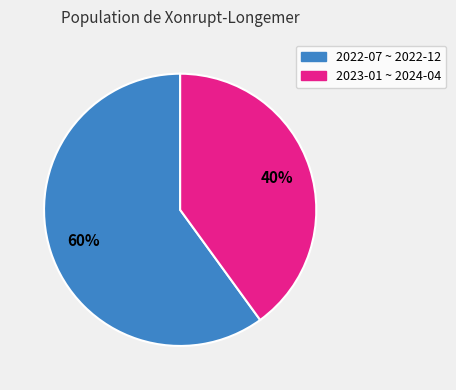

Combined, do 2023-01 ~ 2024-04 and 2022-07 ~ 2022-12 account for over 50%?

Yes